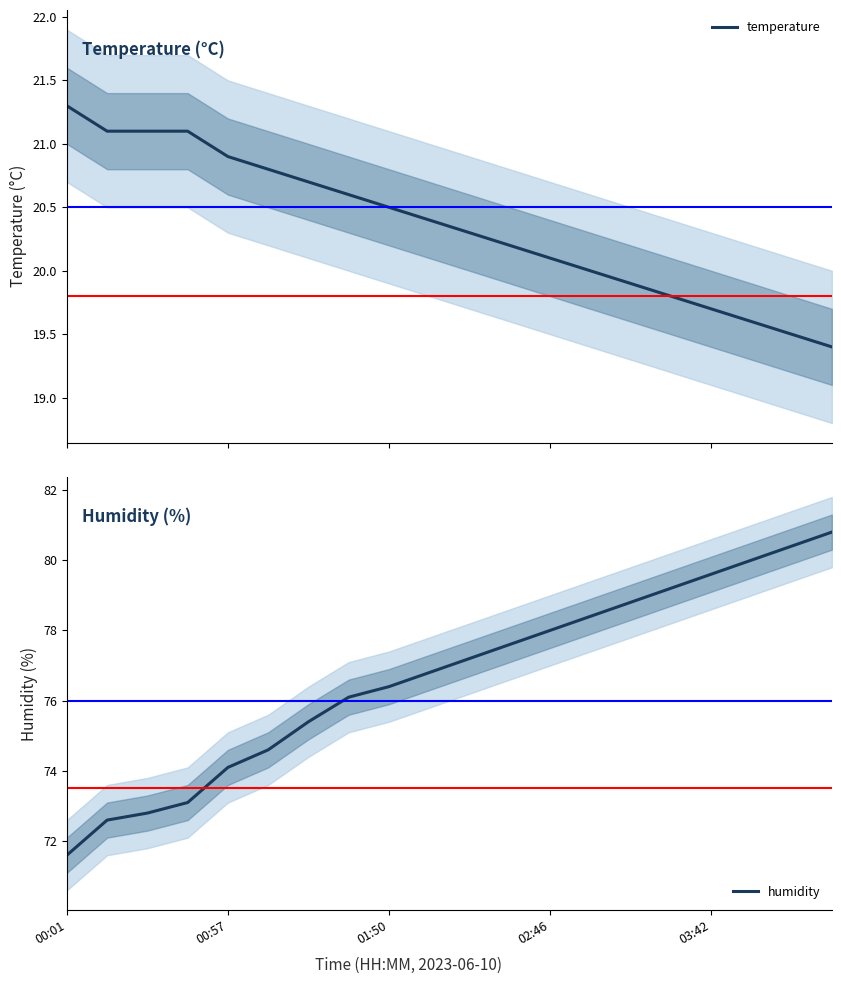

What is the average value of the humidity series?

76.7